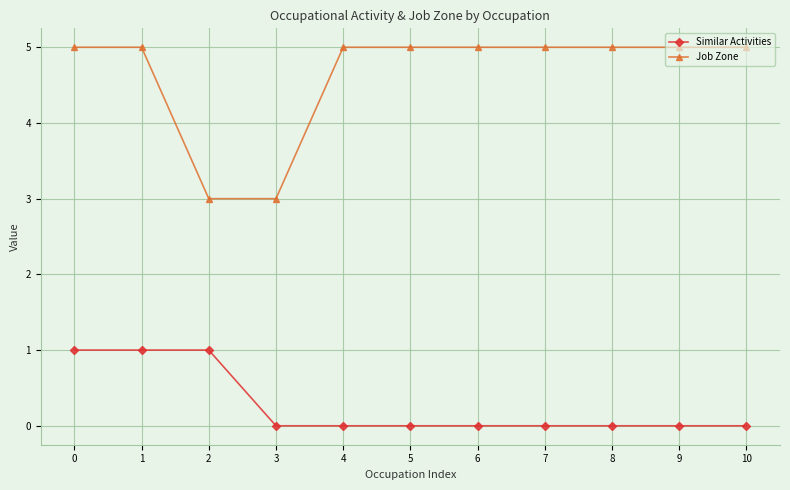

True or false: Job Zone and Similar Activities intersect in this chart.

False